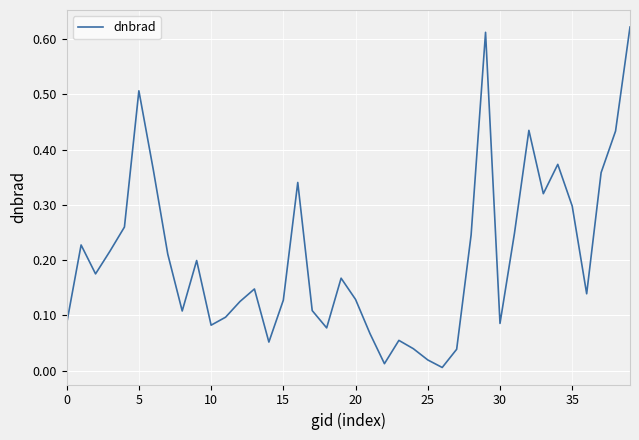

Which has a higher value, 30 or 20?

20